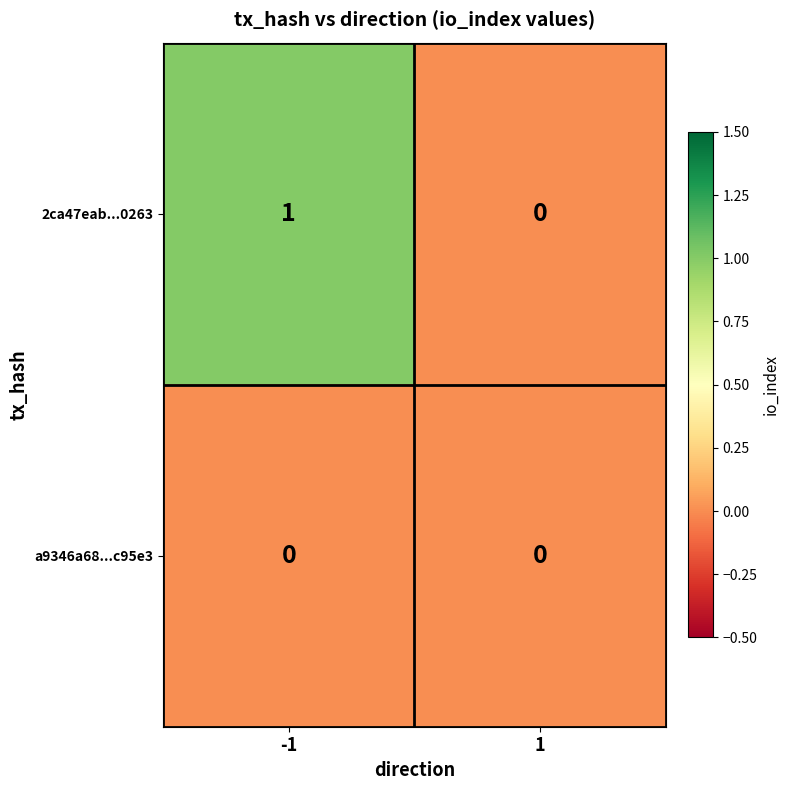

Which series has the largest range (max minus min)?

2ca47eab...0263